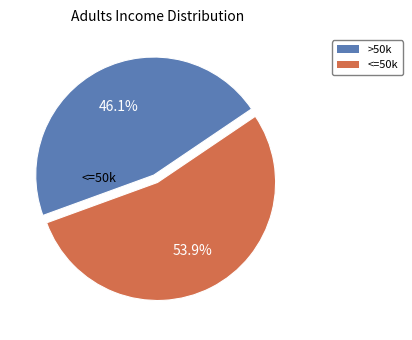

Does any single category account for the majority?

Yes